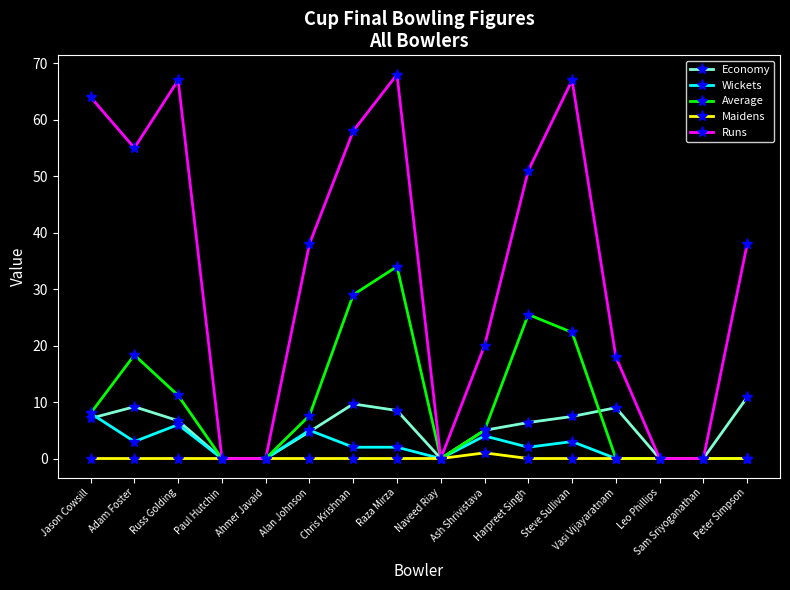

What is the approximate value of Wickets at Harpreet Singh?

2.0